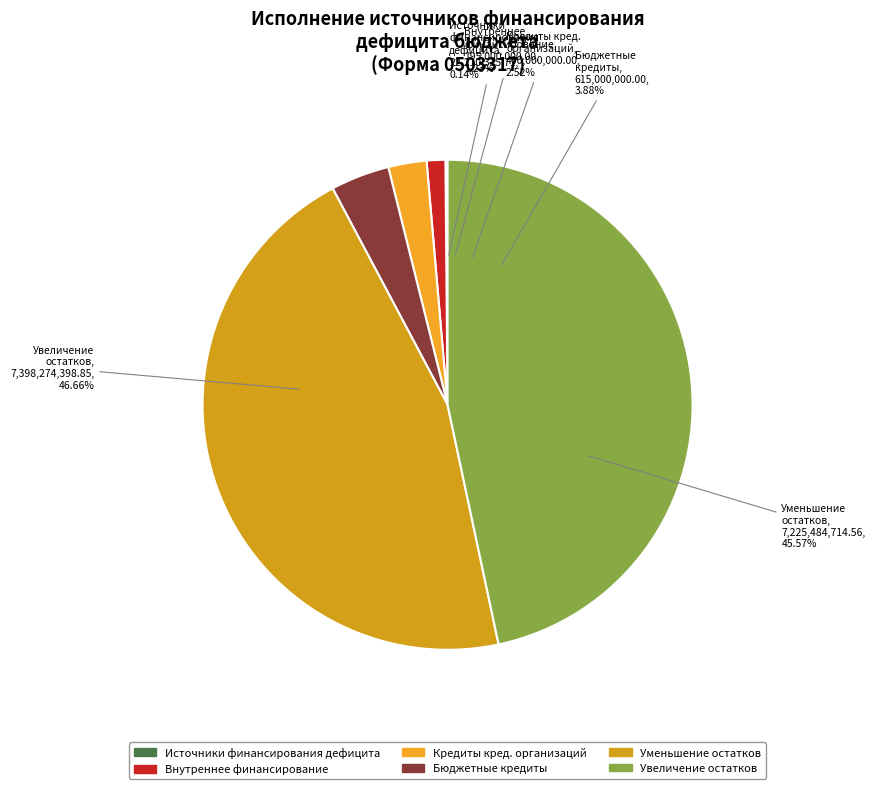

What percentage is the уменьшение остатков средств slice, to the nearest percent?

46%